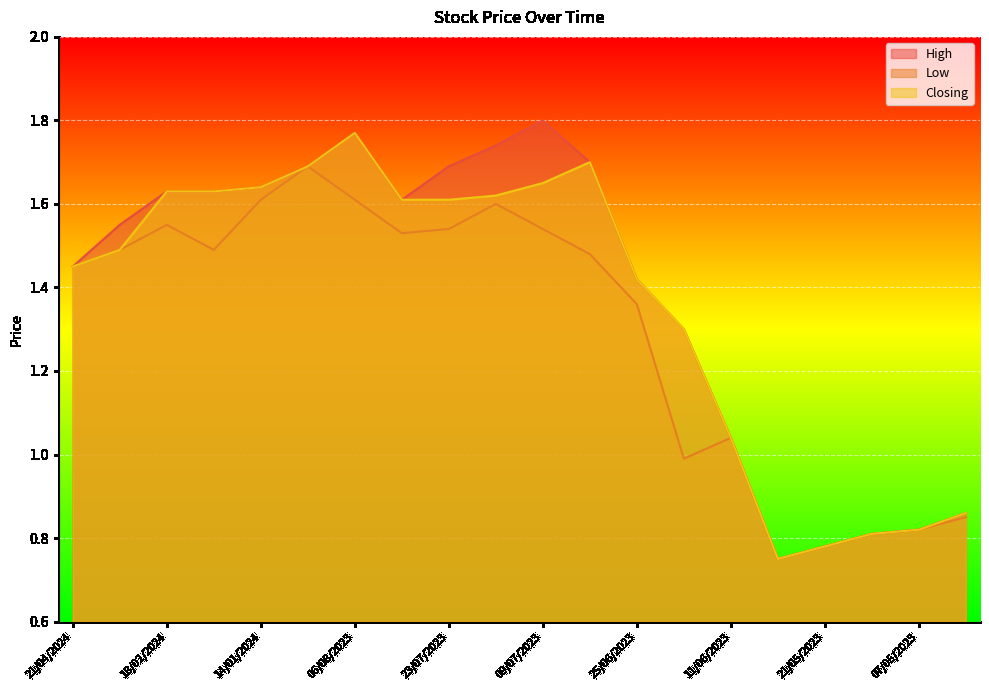

What is the label of the 10th point from the right?

09/07/2023